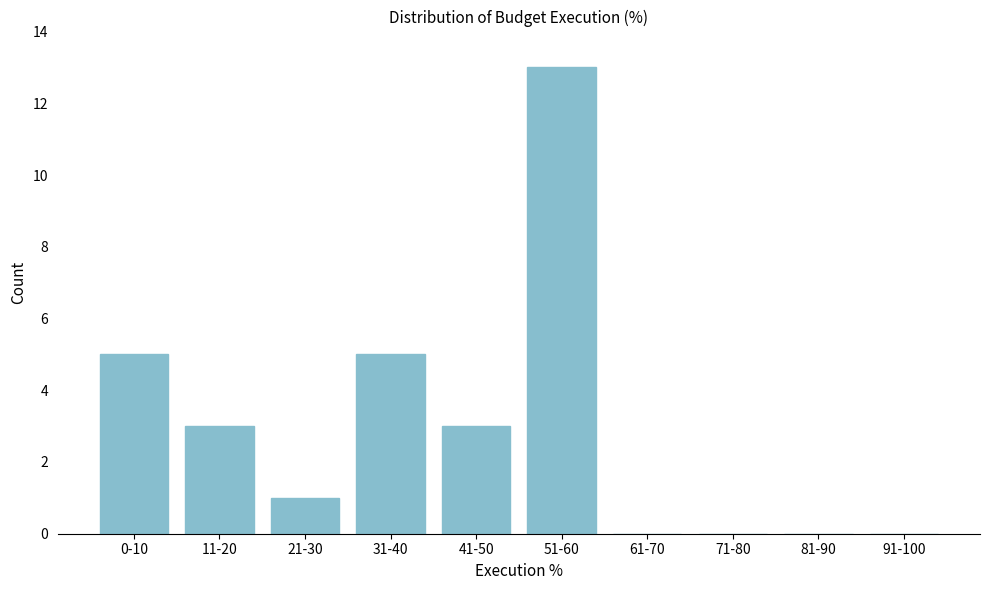

Reading left to right, extract all data points from this chart.

0-10=5	11-20=3	21-30=1	31-40=5	41-50=3	51-60=13	61-70=0	71-80=0	81-90=0	91-100=0